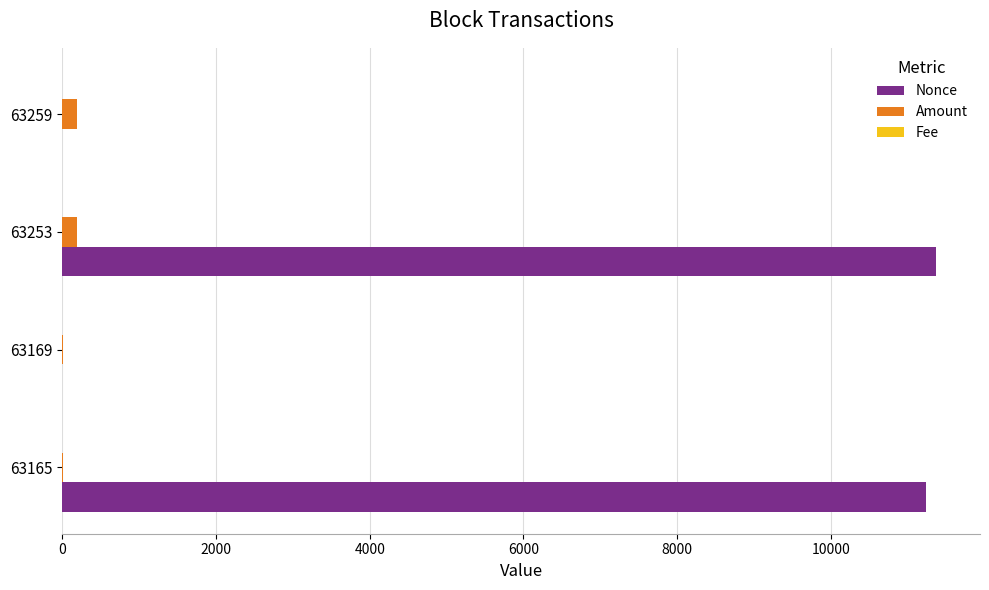

Where is Nonce nearest to the value 5685?

63165